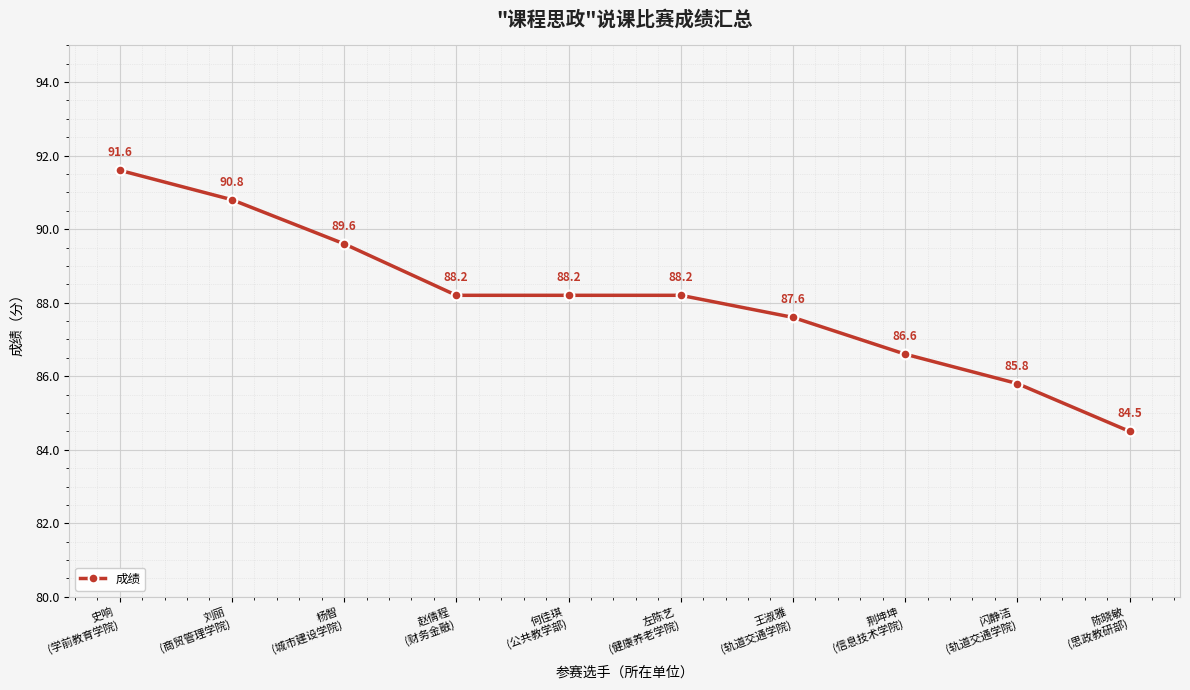

True or false: the data has more than 1 interior local peaks.

False